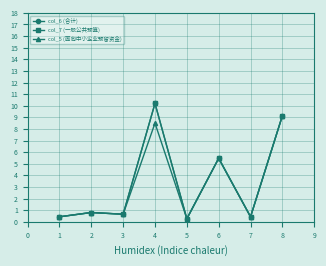

True or false: col_5 (面向中小企业预留资金) and col_6 (合计) cross at least once.

False